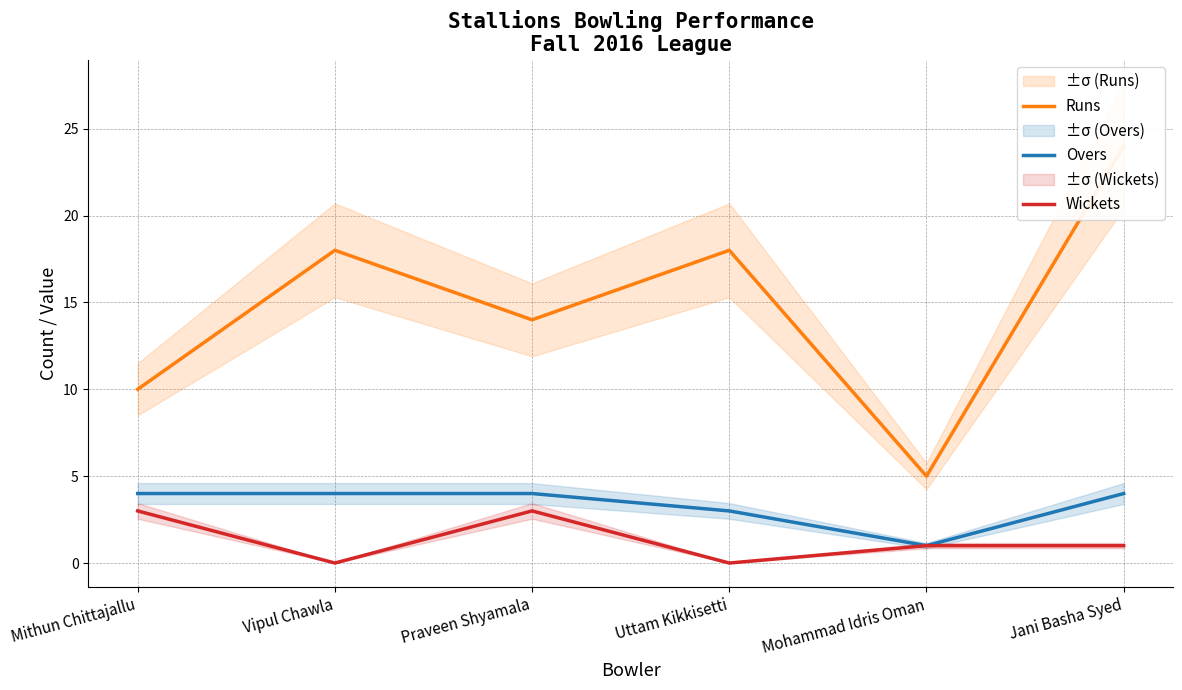

Rank the categories by Wickets value from lowest to highest.

Vipul Chawla, Uttam Kikkisetti, Mohammad Idris Oman, Jani Basha Syed, Mithun Chittajallu, Praveen Shyamala